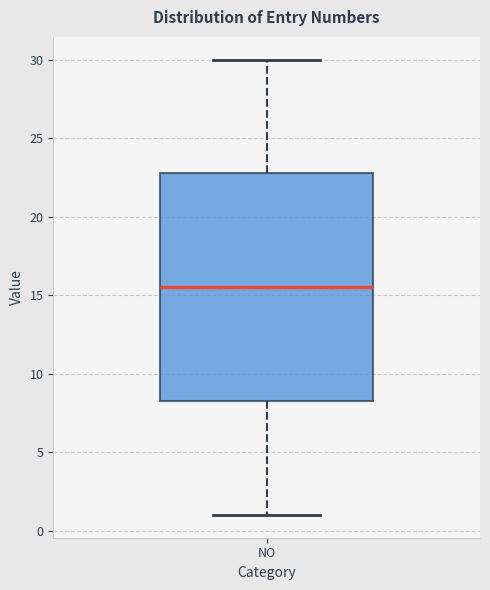

Read this box plot against the y-axis: the position of the median line, the range covered by the box, and the ends of both whiskers. The values are not printed on the chart, so give them approximately, as read against the axis.

median 15.5, box 8.5 to 23.0, whiskers 1.0 to 30.0